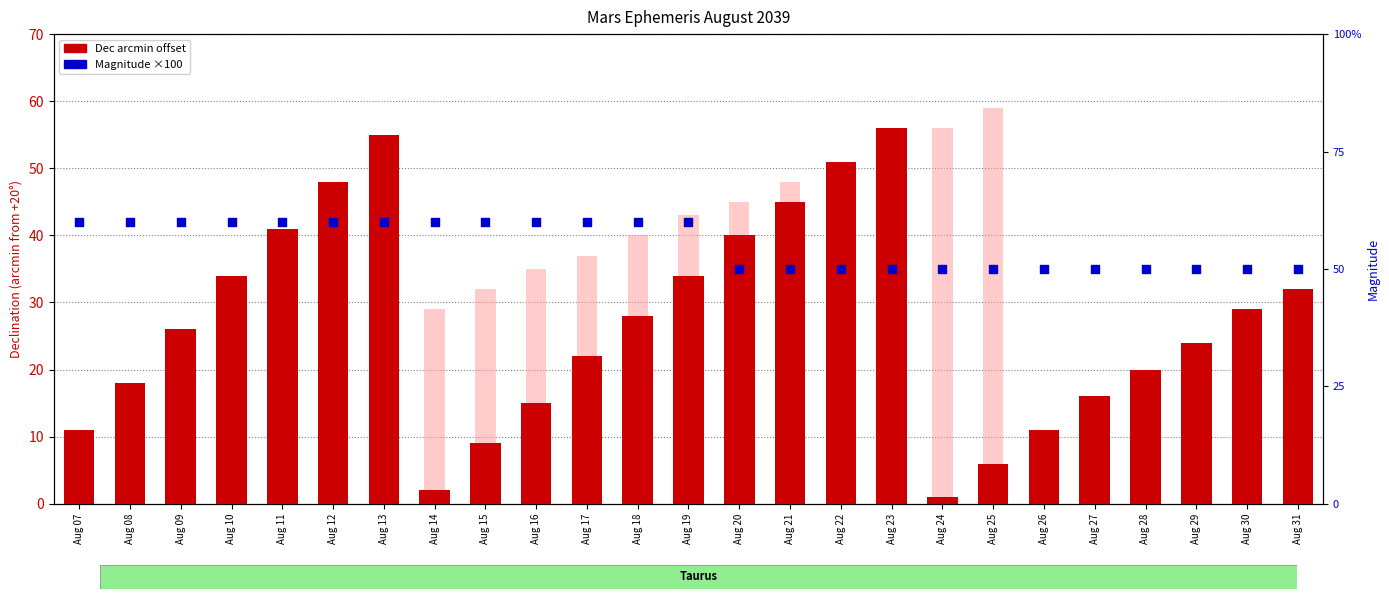

At which category is the sum across all series the highest?

Aug 23